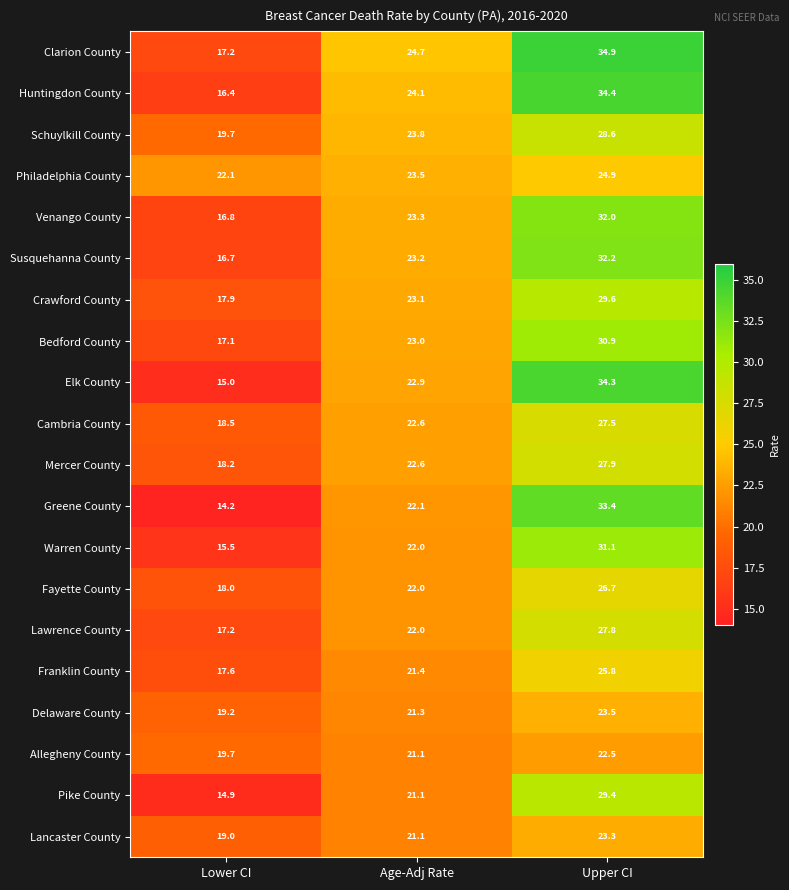

What is the spread (max minus min) of values at Lower CI?

7.9